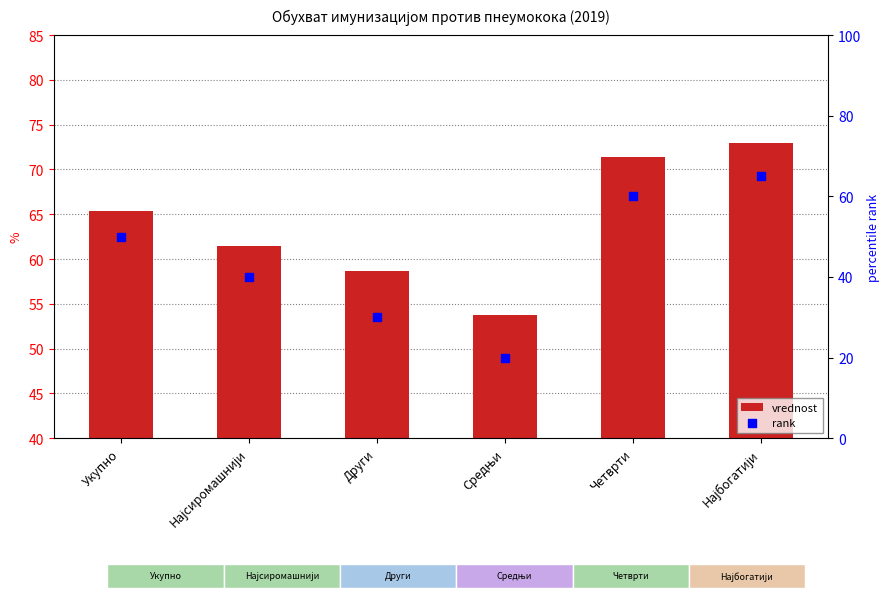

Which series reaches the minimum Y coordinate?

rank